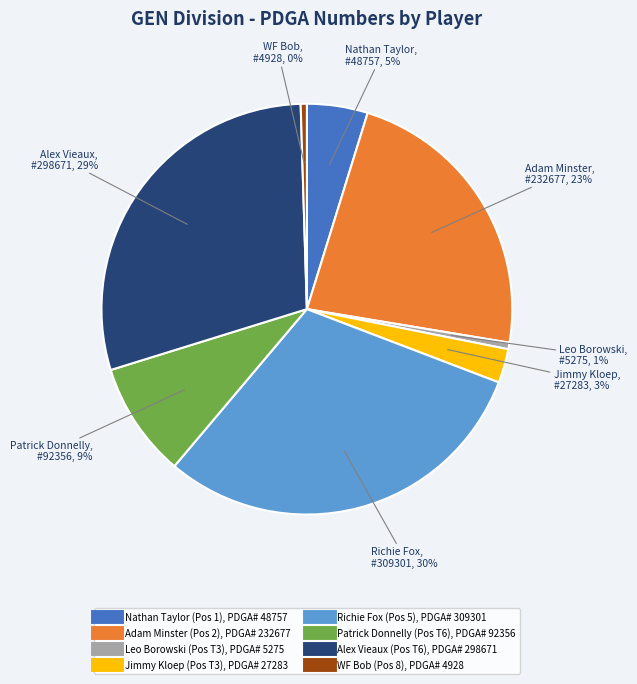

To the nearest percent, what is the difference between the Alex Vieaux and Adam Minster slice percentages?

6%